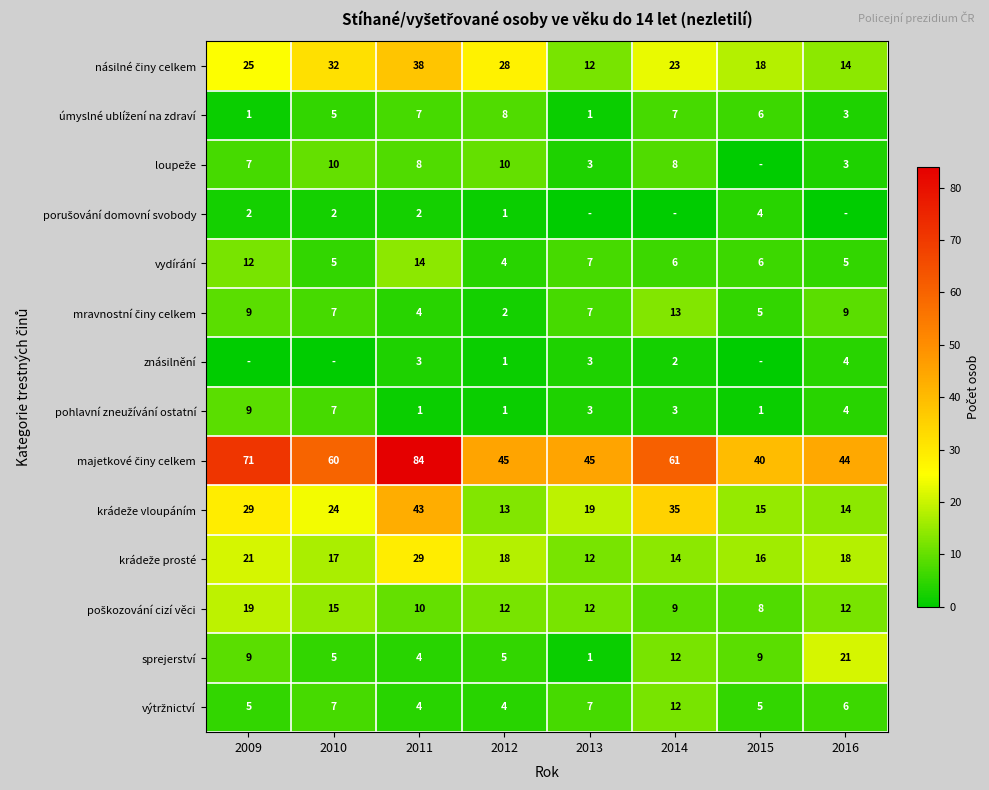

What is the spread (max minus min) of values at 2012?

44